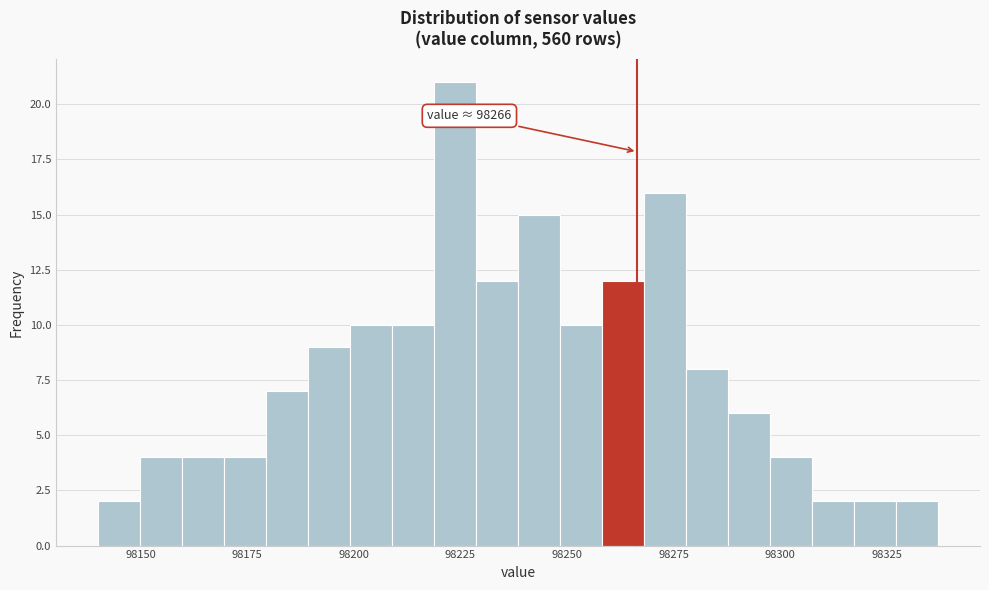

Around what value on the x-axis is the tallest bar? Give the approximate position of its centre, as read against the axis.

98225